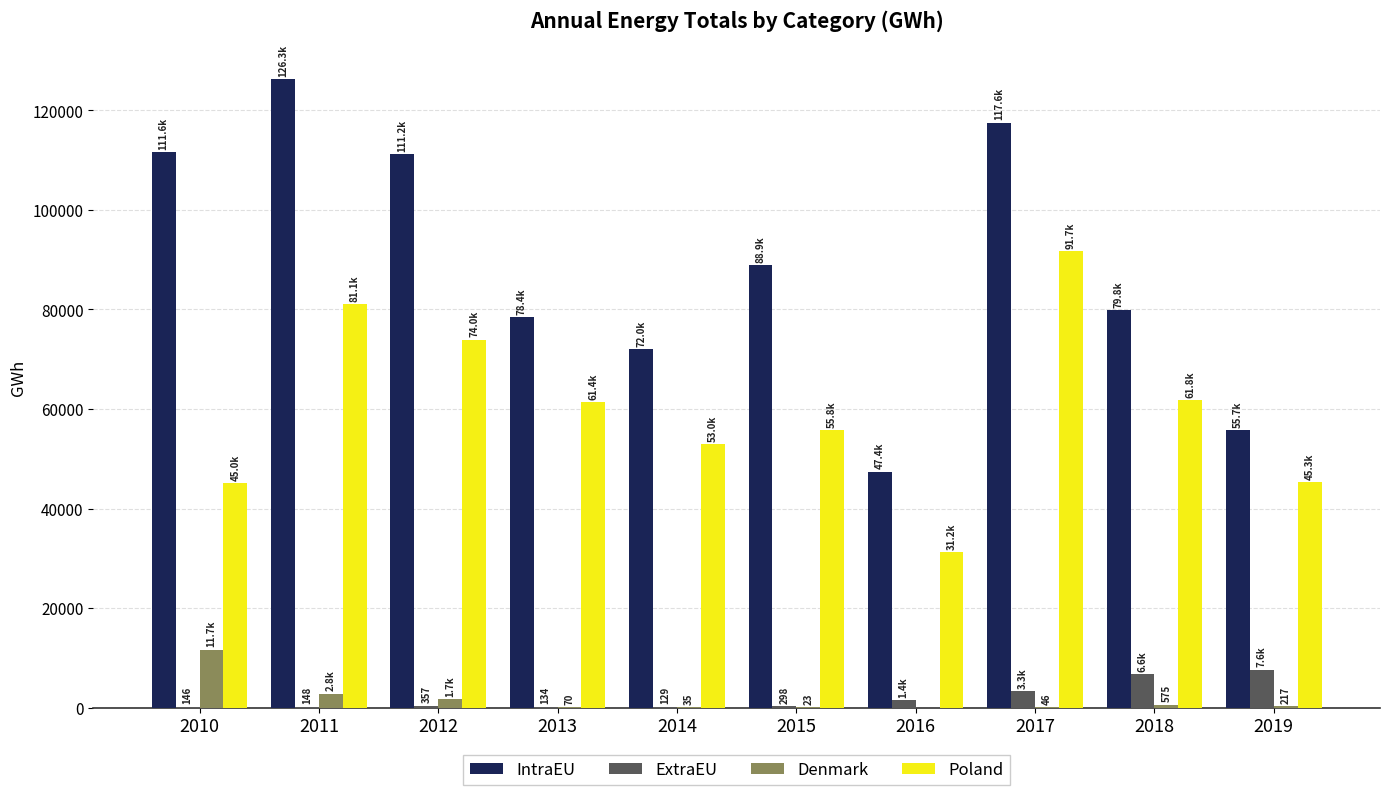

How many distinct data groups are displayed?

4